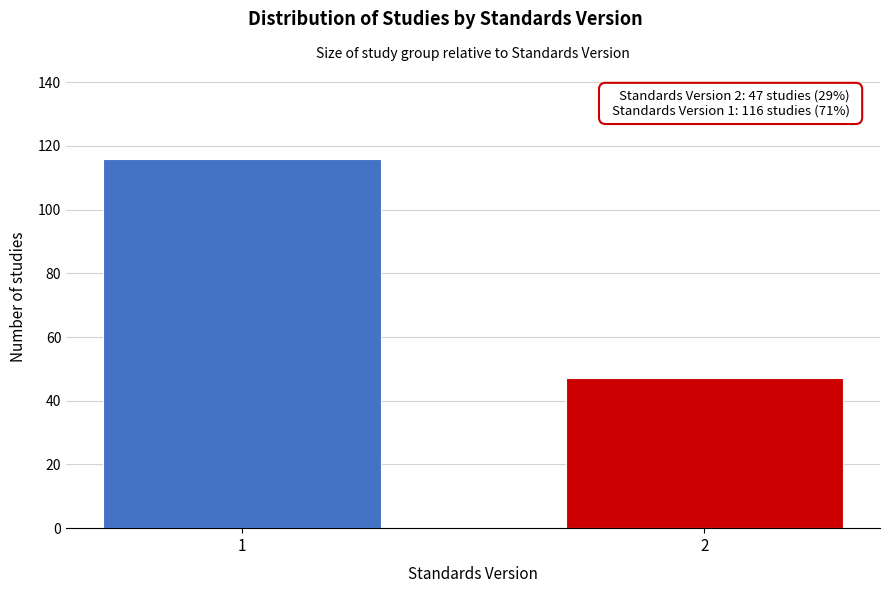

Reading left to right, transcribe all the data shown in this chart.

116	47